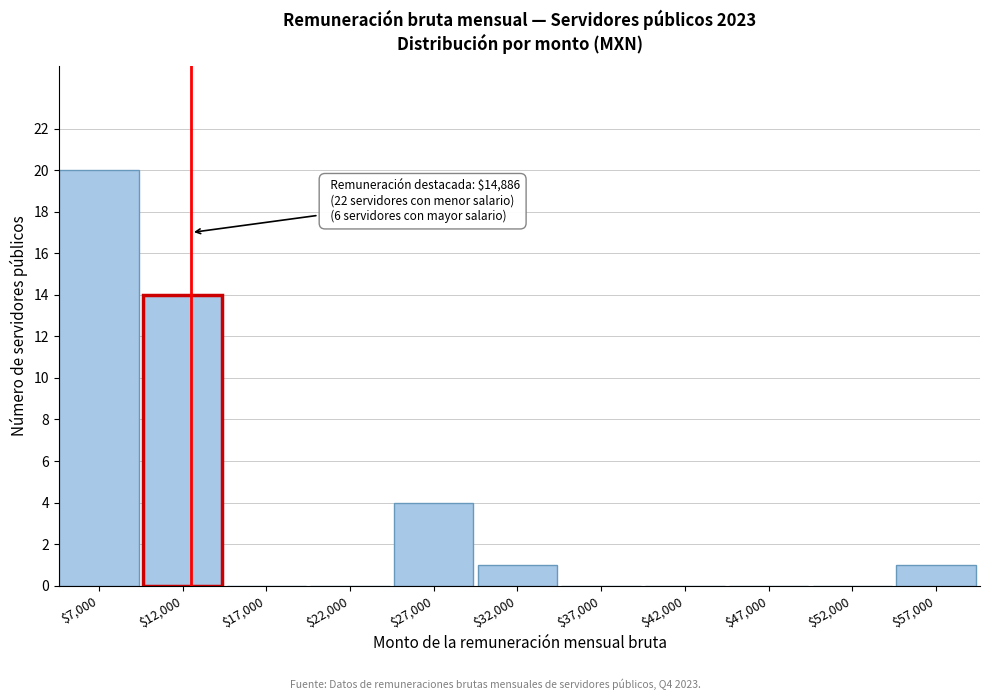

What is the greatest value displayed?

20